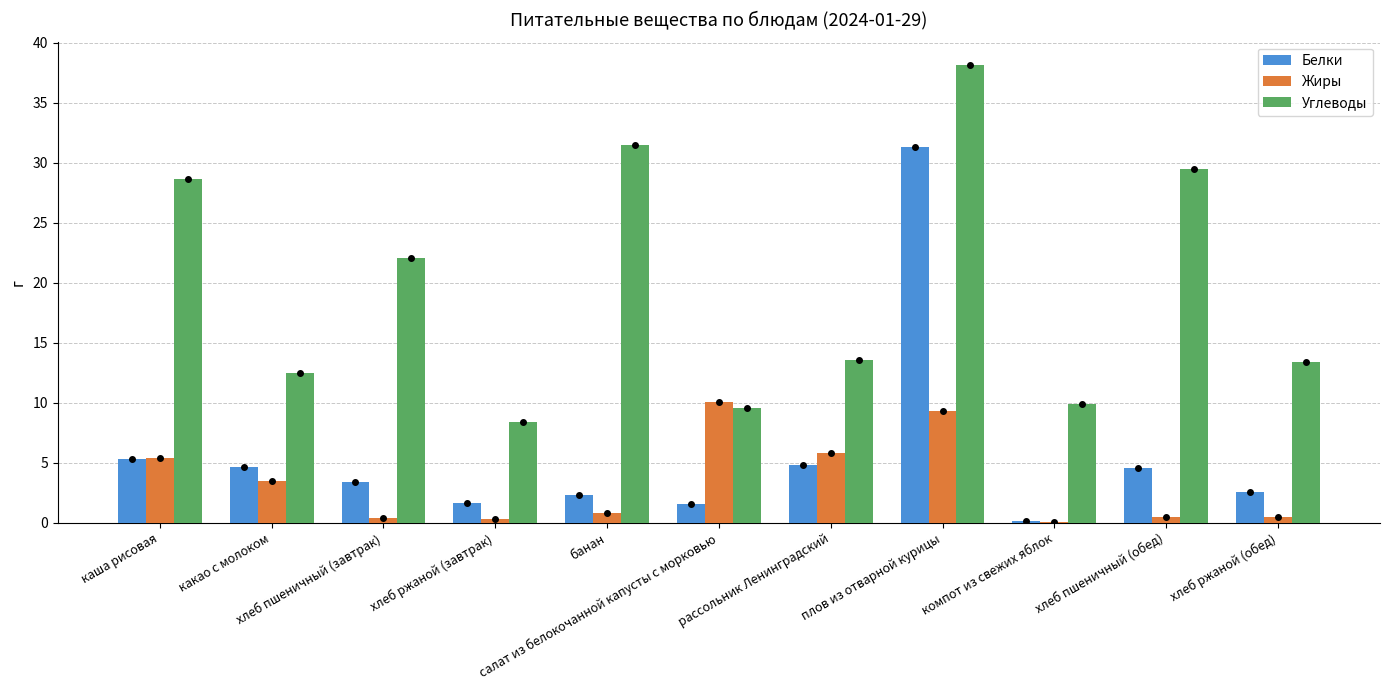

Where is Углеводы nearest to the value 23?

хлеб пшеничный (завтрак)